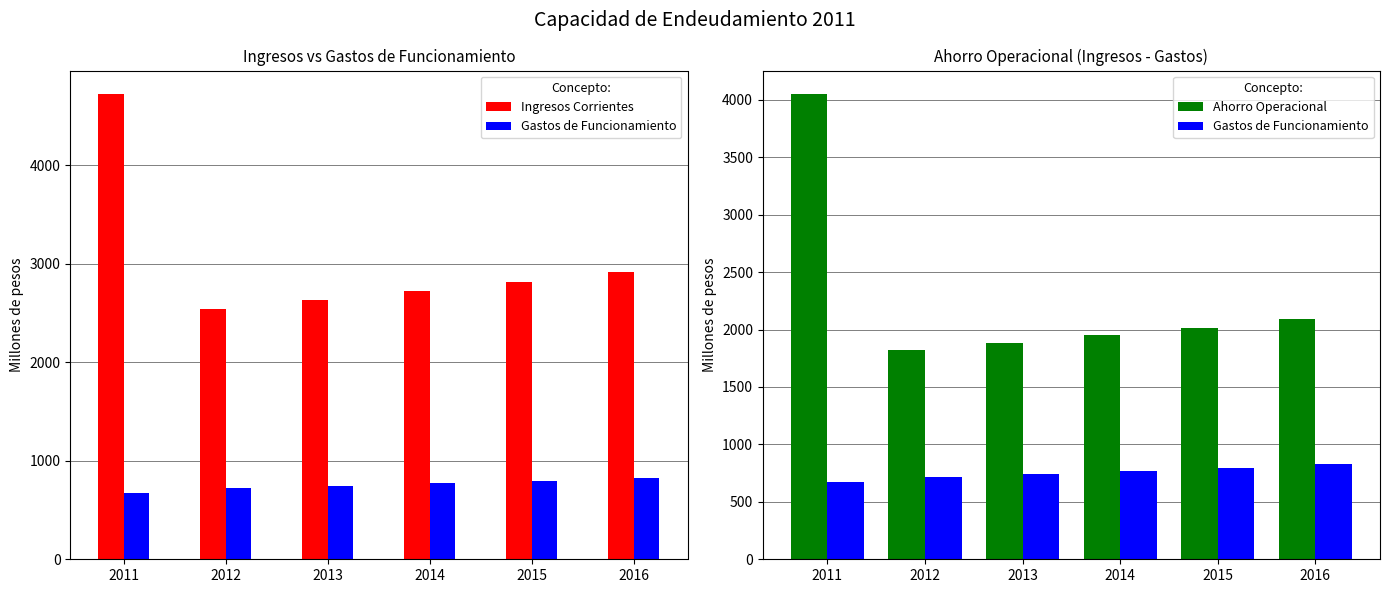

How many data points in Gastos de Funcionamiento are above 771?

3